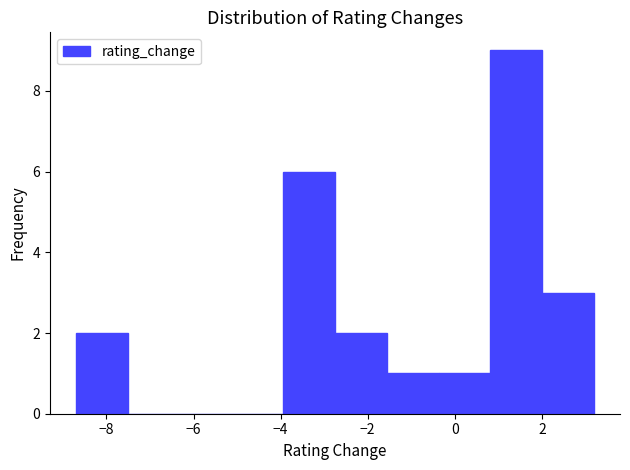

Reading left to right, transcribe this chart: for each bar, give the range it covers on the x-axis and its height. Neither the bar edges nor the heights are printed on the chart, so give them approximately, as read against the axes.

-8.6 to -7.6: 2
-7.6 to -6.4: 0
-6.4 to -5.2: 0
-5.2 to -4.0: 0
-4.0 to -2.8: 6
-2.8 to -1.6: 2
-1.6 to -0.4: 1
-0.4 to 0.8: 1
0.8 to 2.0: 9
2.0 to 3.2: 3